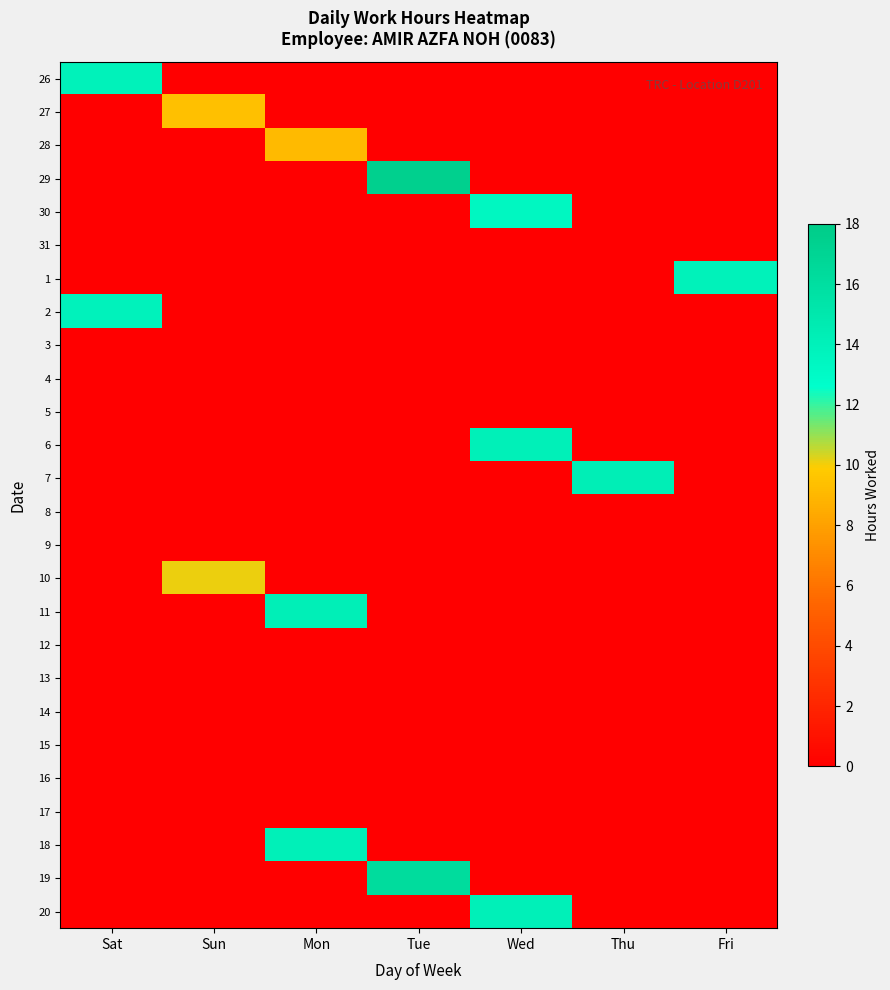

Reading left to right, what are all the values shown in this chart?

26: Sat=13.9	Sun=0.0	Mon=0.0	Tue=0.0	Wed=0.0	Thu=0.0	Fri=0.0
27: Sat=0.0	Sun=9.4	Mon=0.0	Tue=0.0	Wed=0.0	Thu=0.0	Fri=0.0
28: Sat=0.0	Sun=0.0	Mon=9.1	Tue=0.0	Wed=0.0	Thu=0.0	Fri=0.0
29: Sat=0.0	Sun=0.0	Mon=0.0	Tue=17.5	Wed=0.0	Thu=0.0	Fri=0.0
30: Sat=0.0	Sun=0.0	Mon=0.0	Tue=0.0	Wed=13.4	Thu=0.0	Fri=0.0
31: Sat=0.0	Sun=0.0	Mon=0.0	Tue=0.0	Wed=0.0	Thu=0.0	Fri=0.0
1: Sat=0.0	Sun=0.0	Mon=0.0	Tue=0.0	Wed=0.0	Thu=0.0	Fri=14.0
2: Sat=13.9	Sun=0.0	Mon=0.0	Tue=0.0	Wed=0.0	Thu=0.0	Fri=0.0
3: Sat=0.0	Sun=0.0	Mon=0.0	Tue=0.0	Wed=0.0	Thu=0.0	Fri=0.0
4: Sat=0.0	Sun=0.0	Mon=0.0	Tue=0.0	Wed=0.0	Thu=0.0	Fri=0.0
5: Sat=0.0	Sun=0.0	Mon=0.0	Tue=0.0	Wed=0.0	Thu=0.0	Fri=0.0
6: Sat=0.0	Sun=0.0	Mon=0.0	Tue=0.0	Wed=14.2	Thu=0.0	Fri=0.0
7: Sat=0.0	Sun=0.0	Mon=0.0	Tue=0.0	Wed=0.0	Thu=14.3	Fri=0.0
8: Sat=0.0	Sun=0.0	Mon=0.0	Tue=0.0	Wed=0.0	Thu=0.0	Fri=0.0
9: Sat=0.0	Sun=0.0	Mon=0.0	Tue=0.0	Wed=0.0	Thu=0.0	Fri=0.0
10: Sat=0.0	Sun=10.1	Mon=0.0	Tue=0.0	Wed=0.0	Thu=0.0	Fri=0.0
11: Sat=0.0	Sun=0.0	Mon=14.3	Tue=0.0	Wed=0.0	Thu=0.0	Fri=0.0
12: Sat=0.0	Sun=0.0	Mon=0.0	Tue=0.0	Wed=0.0	Thu=0.0	Fri=0.0
13: Sat=0.0	Sun=0.0	Mon=0.0	Tue=0.0	Wed=0.0	Thu=0.0	Fri=0.0
14: Sat=0.0	Sun=0.0	Mon=0.0	Tue=0.0	Wed=0.0	Thu=0.0	Fri=0.0
15: Sat=0.0	Sun=0.0	Mon=0.0	Tue=0.0	Wed=0.0	Thu=0.0	Fri=0.0
16: Sat=0.0	Sun=0.0	Mon=0.0	Tue=0.0	Wed=0.0	Thu=0.0	Fri=0.0
17: Sat=0.0	Sun=0.0	Mon=0.0	Tue=0.0	Wed=0.0	Thu=0.0	Fri=0.0
18: Sat=0.0	Sun=0.0	Mon=14.1	Tue=0.0	Wed=0.0	Thu=0.0	Fri=0.0
19: Sat=0.0	Sun=0.0	Mon=0.0	Tue=16.3	Wed=0.0	Thu=0.0	Fri=0.0
20: Sat=0.0	Sun=0.0	Mon=0.0	Tue=0.0	Wed=14.1	Thu=0.0	Fri=0.0